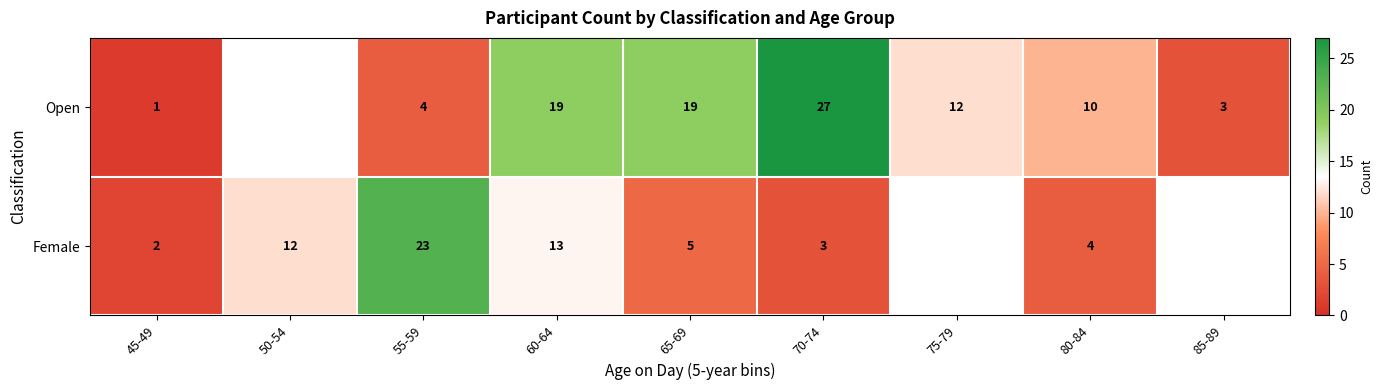

At which category is the sum across all series the highest?

60-64